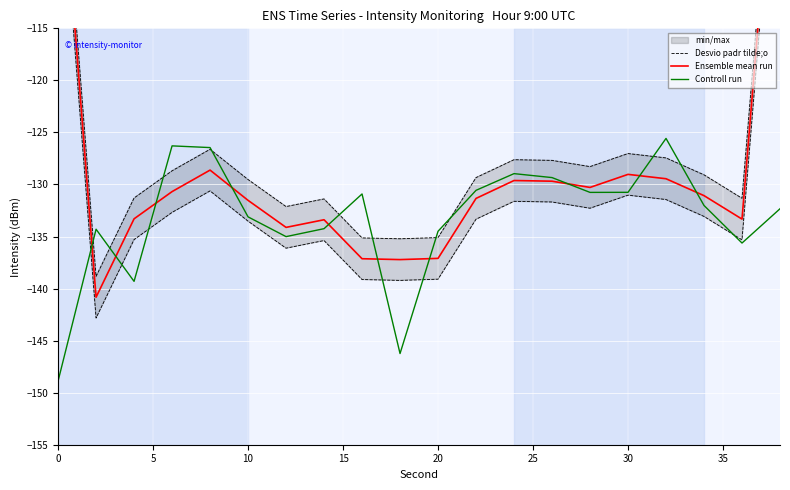

Is it true that Controll run equals -62.0 at 10?

False